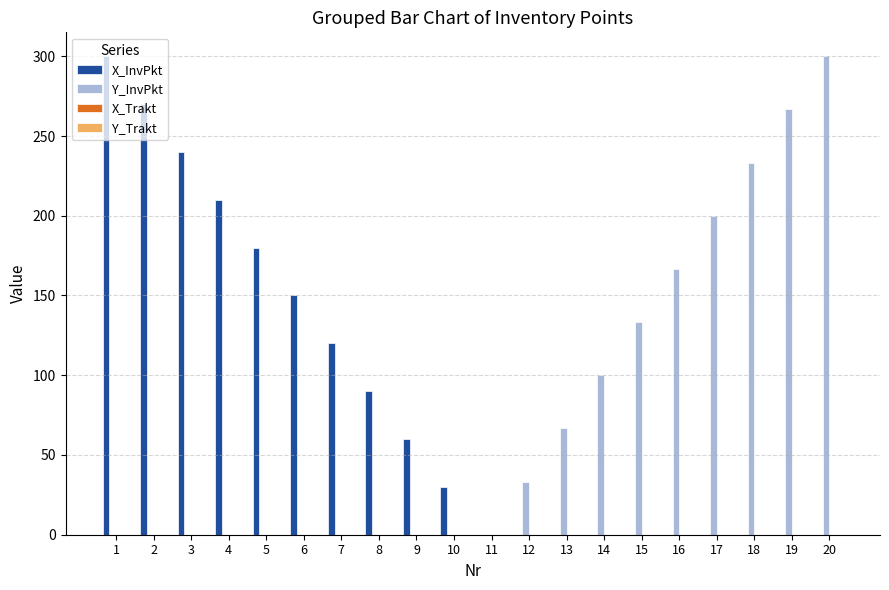

Are the bars grouped side by side (vs. stacked)?

Yes